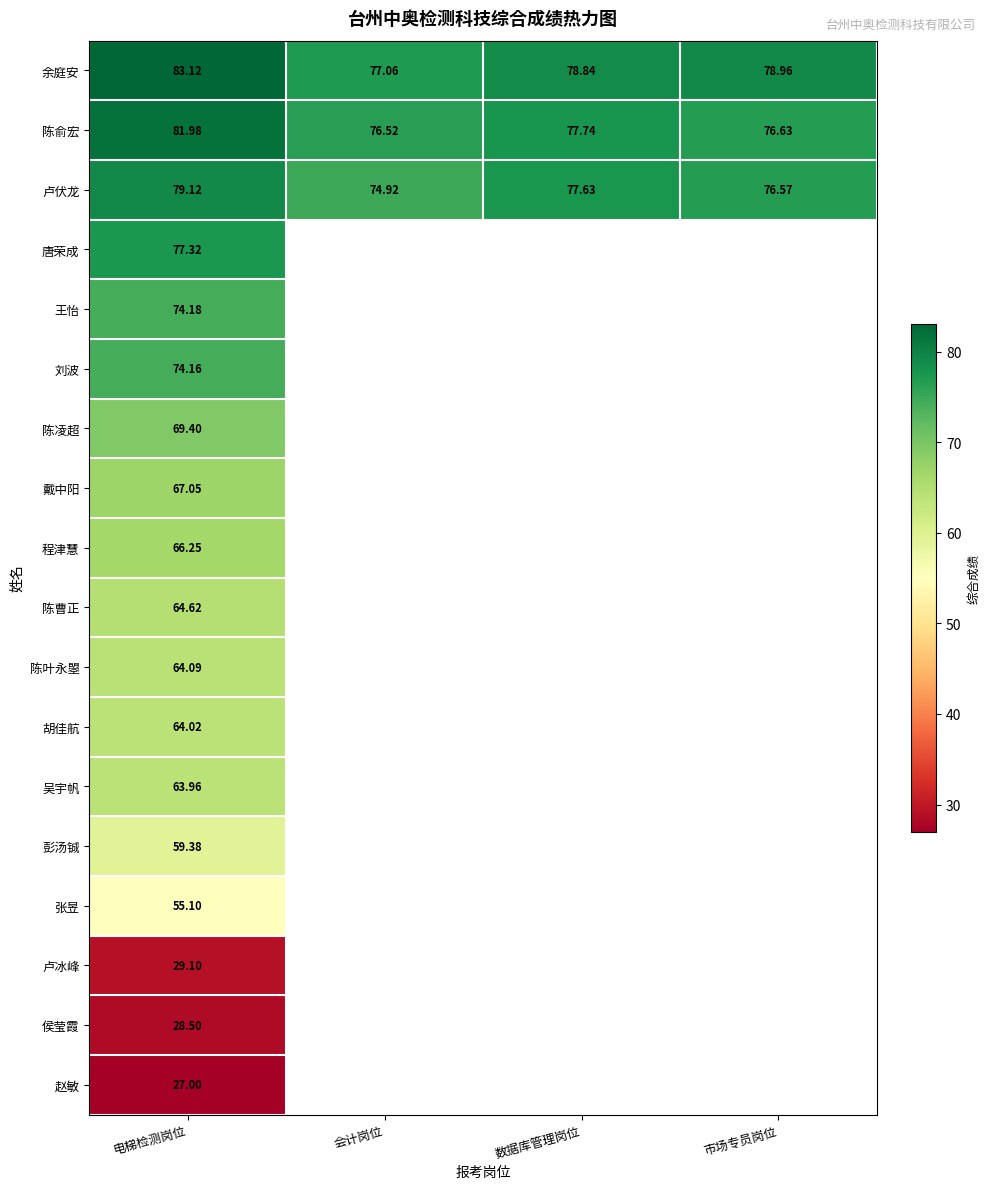

How many series are shown in this chart?

18